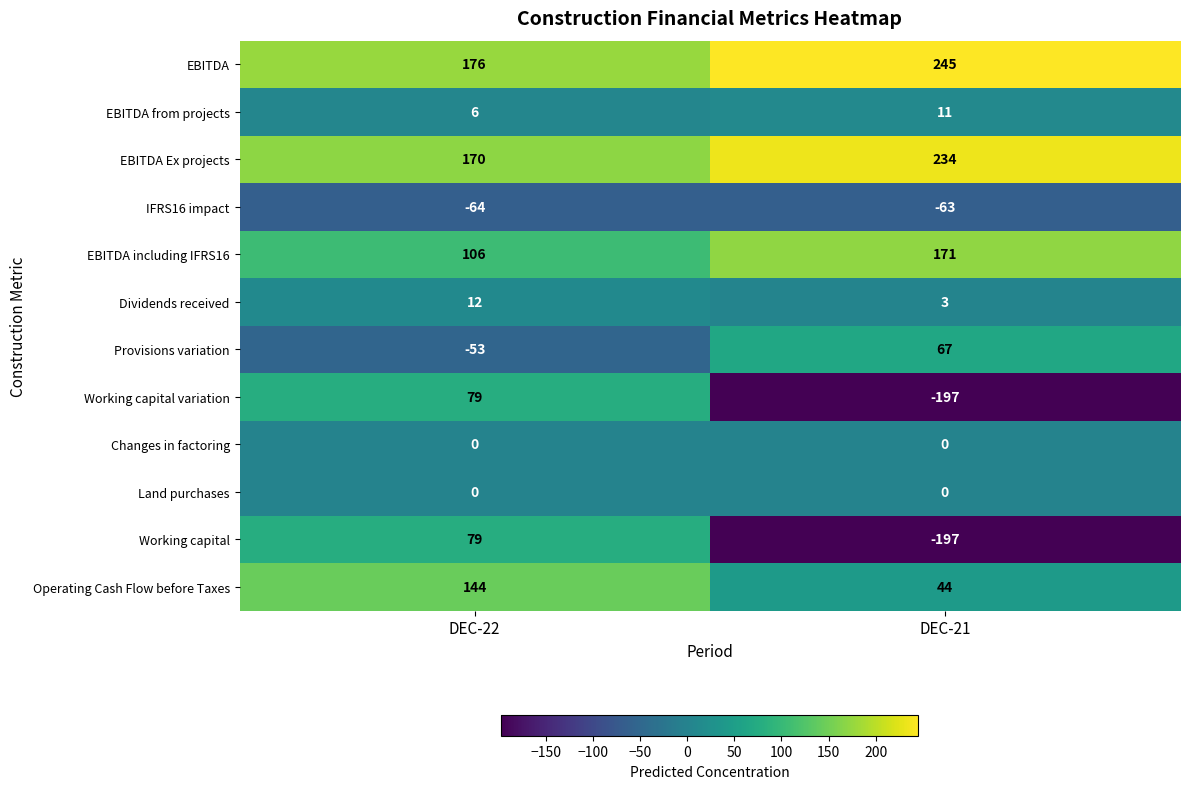

Which series has the largest total across all categories?

EBITDA